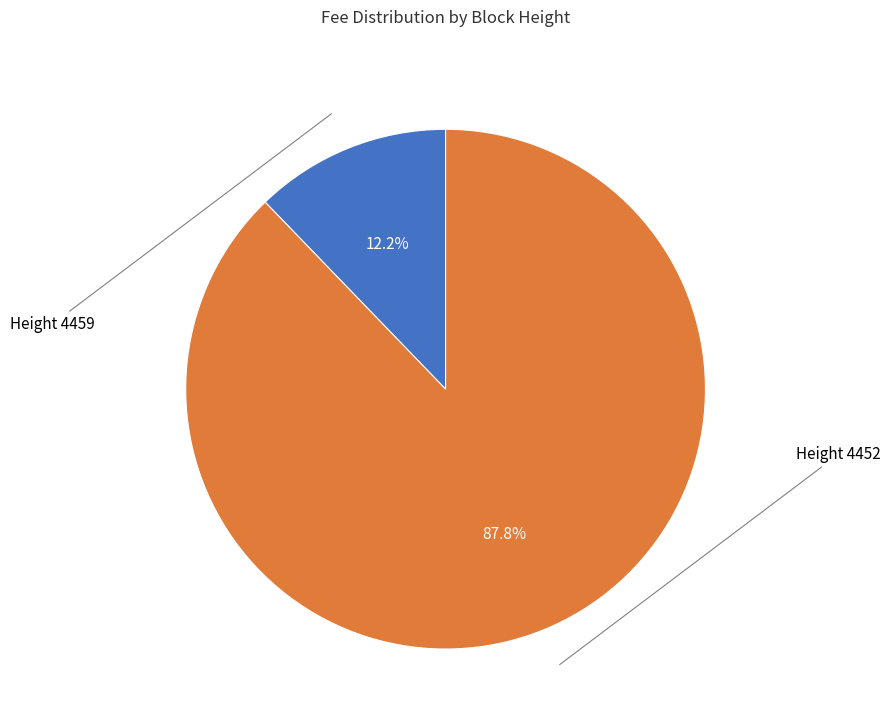

Is there a majority slice in this chart?

Yes